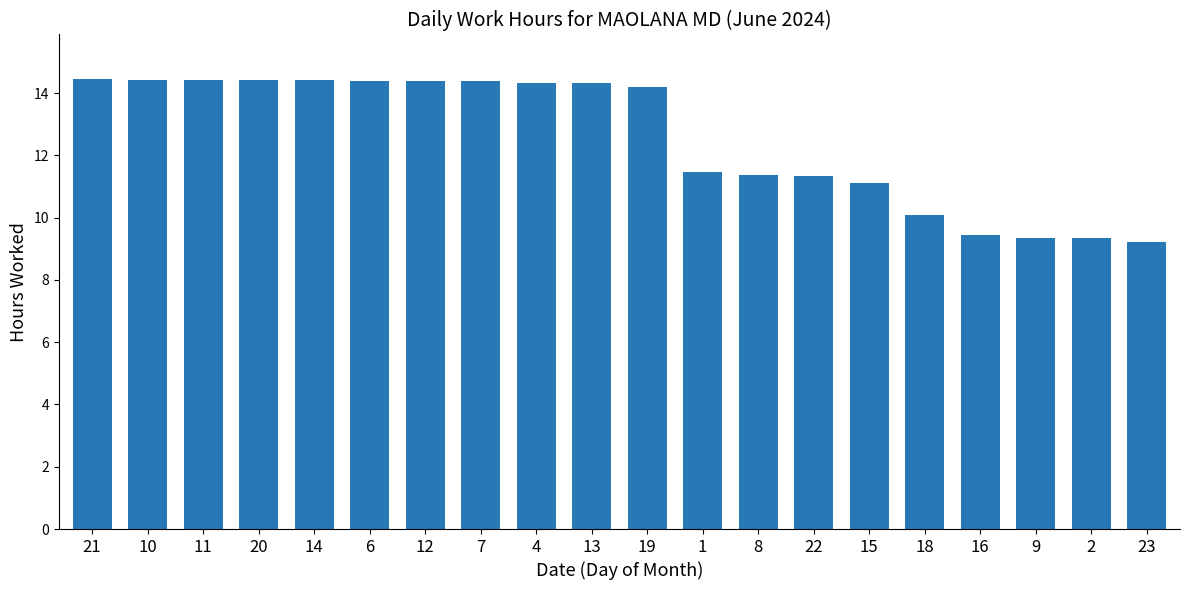

The chart shows a value of 4.2 at 9. True or false?

False